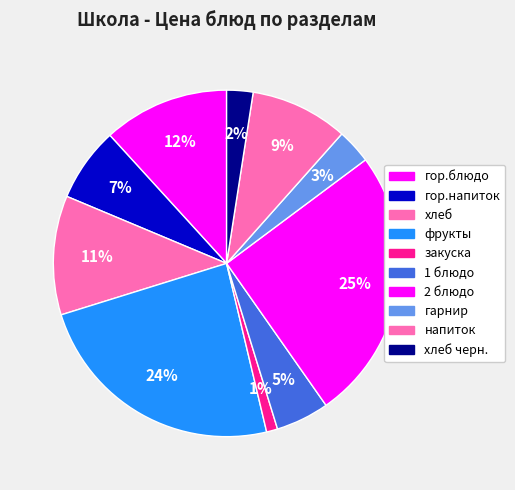

Count the number of slices in the pie.

10